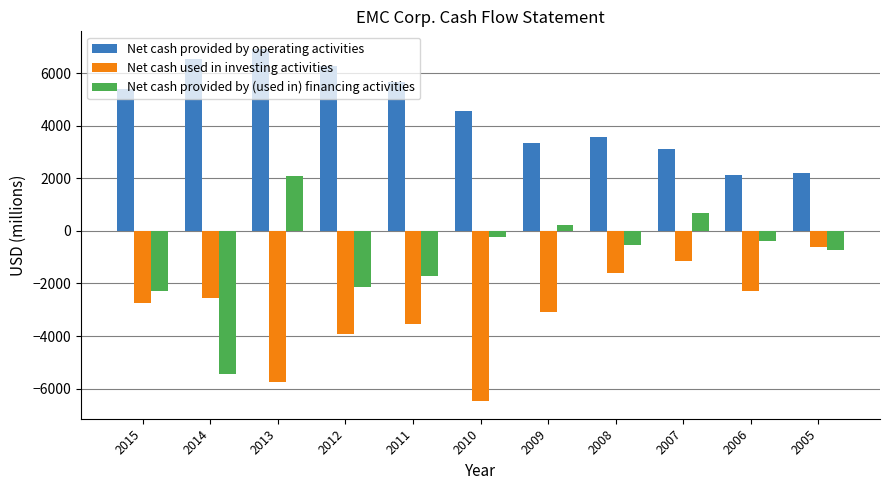

Which series has the largest total across all categories?

Net cash provided by operating activities